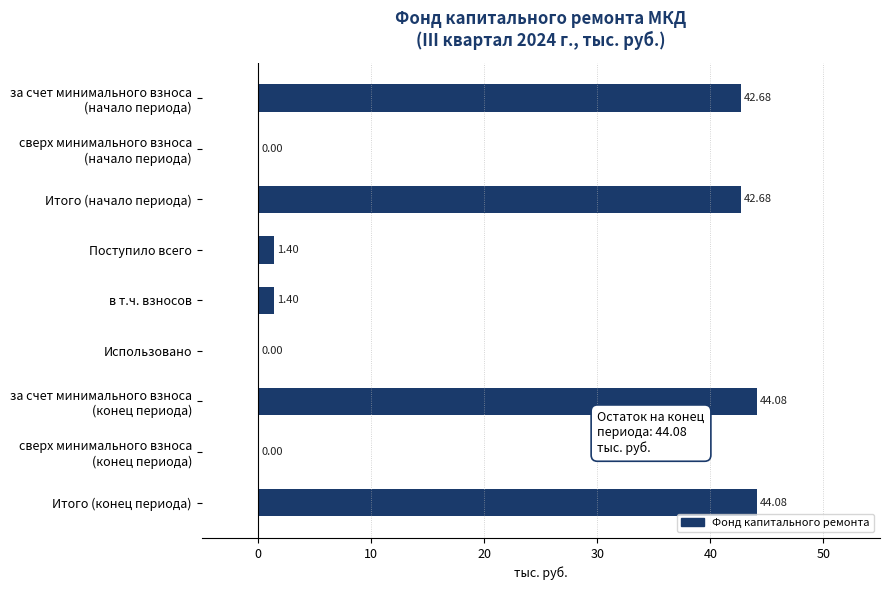

Between в т.ч. взносов and Использовано, which is larger?

в т.ч. взносов